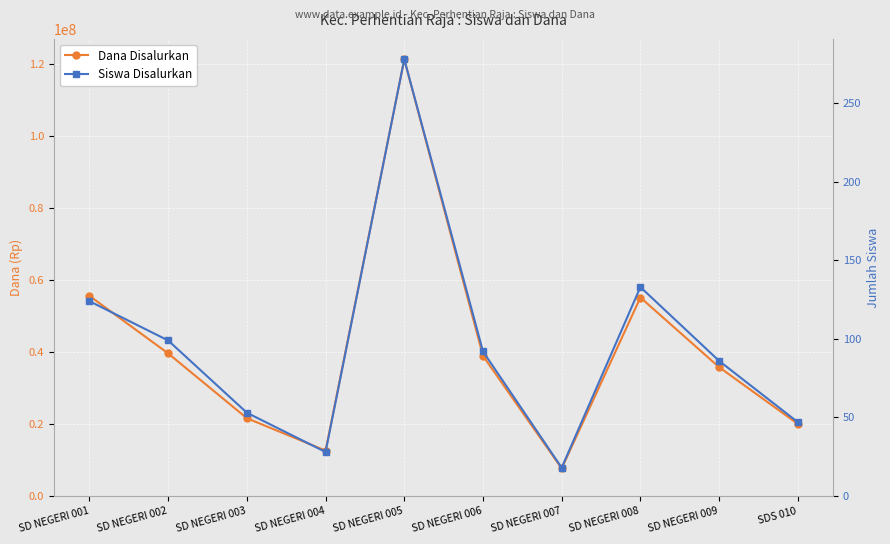

How many interior local peaks does the Dana Disalurkan series have?

2